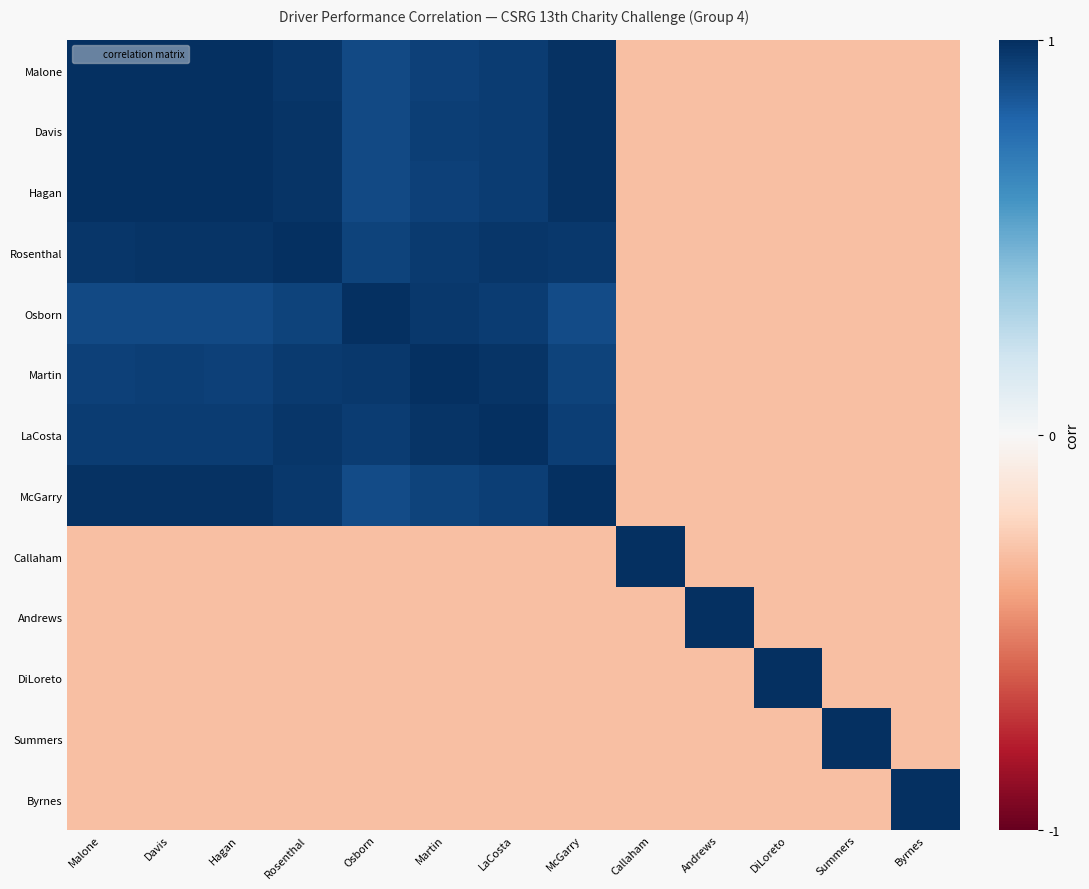

What is the total value across all series at Osborn?

6.0